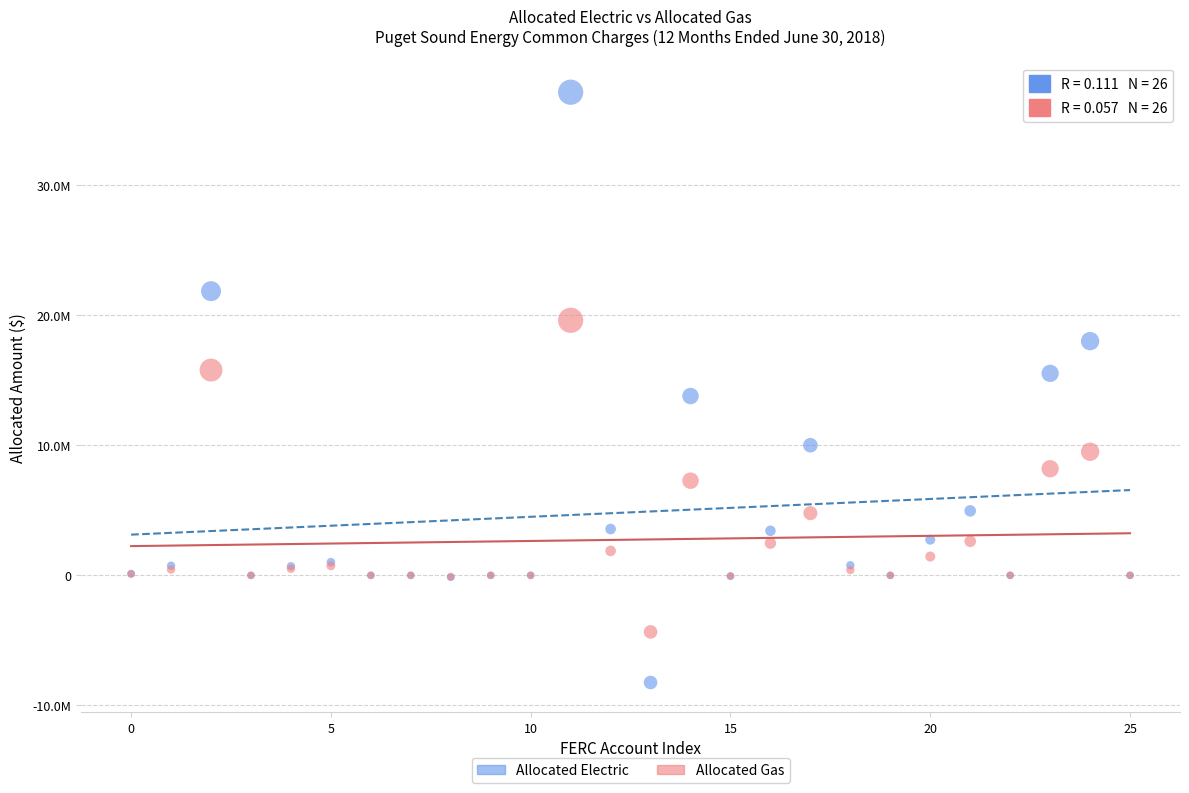

Which series contains the highest Y value?

Allocated Electric